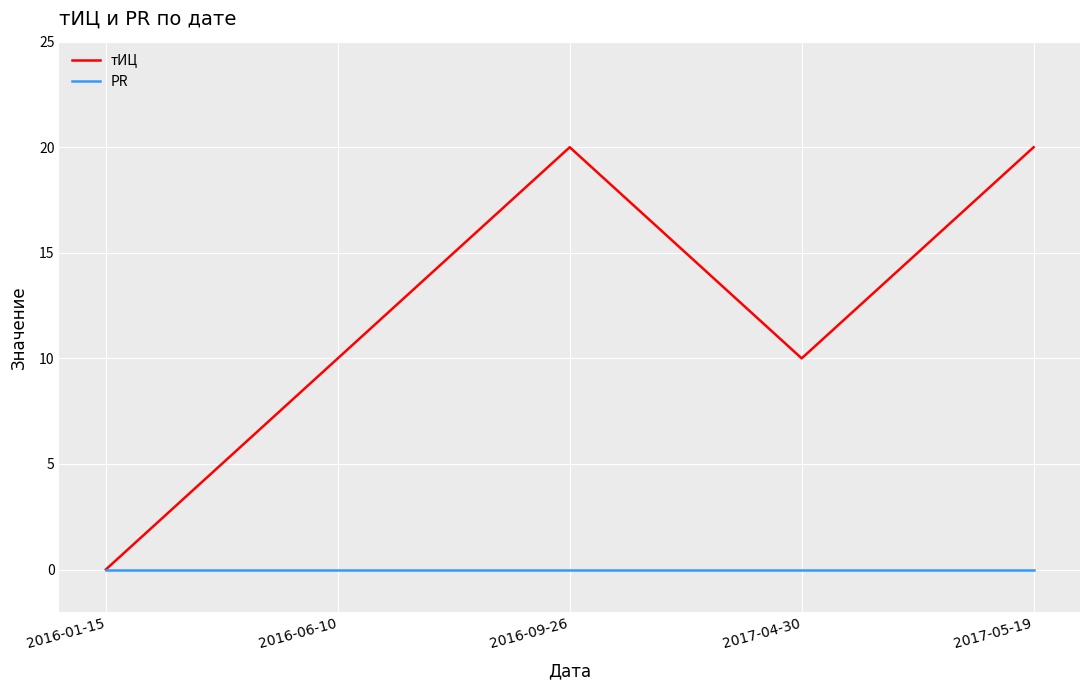

Is this an area chart (filled region under the line)?

No